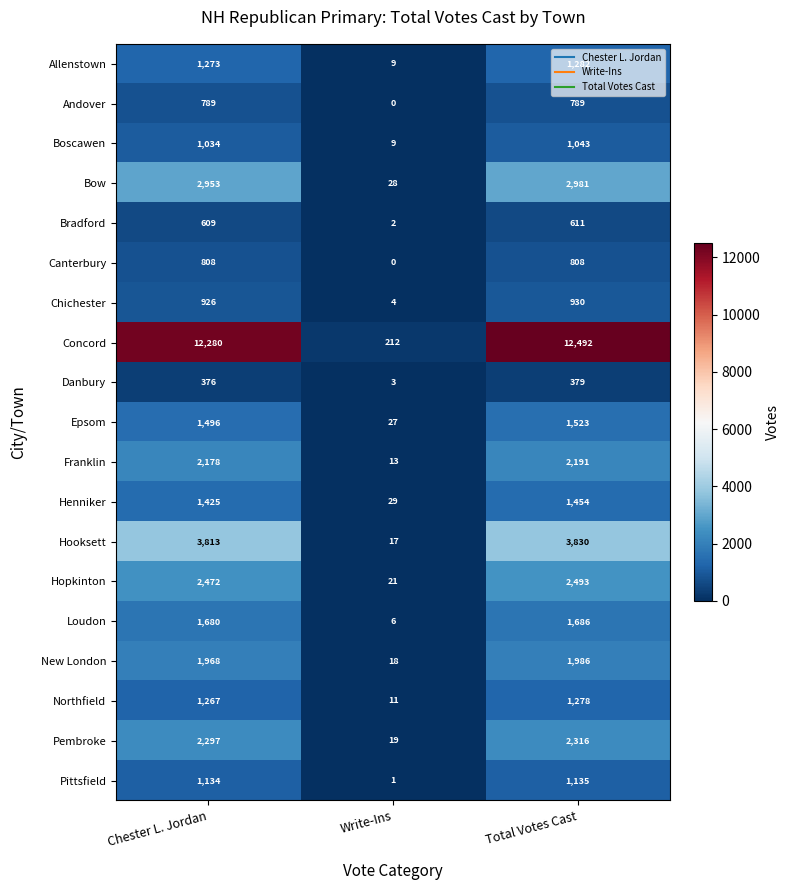

Rank the categories by Epsom value from highest to lowest.

Total Votes Cast, Chester L. Jordan, Write-Ins